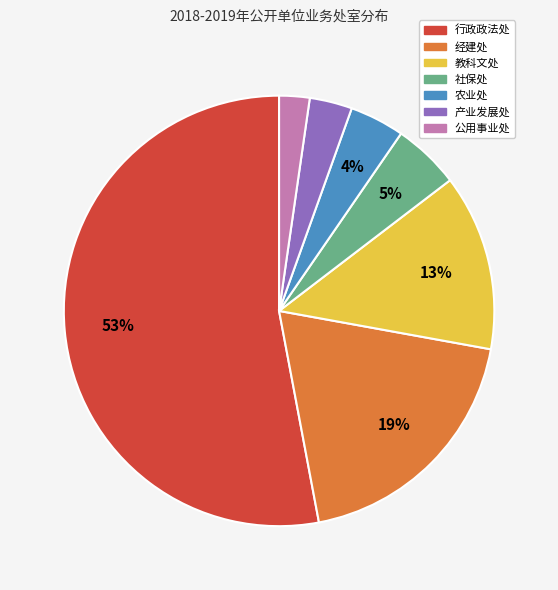

Count the number of slices in the pie.

7